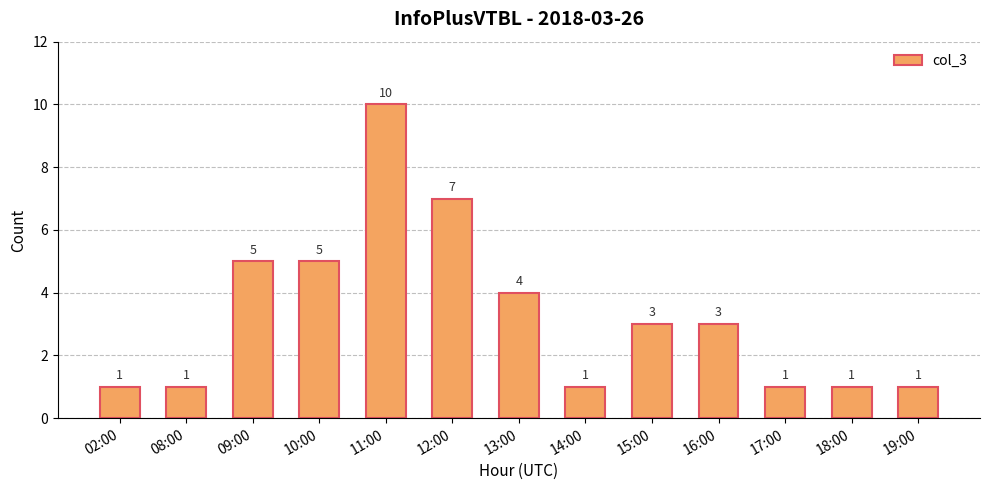

Which label corresponds to the largest value in the chart?

11:00